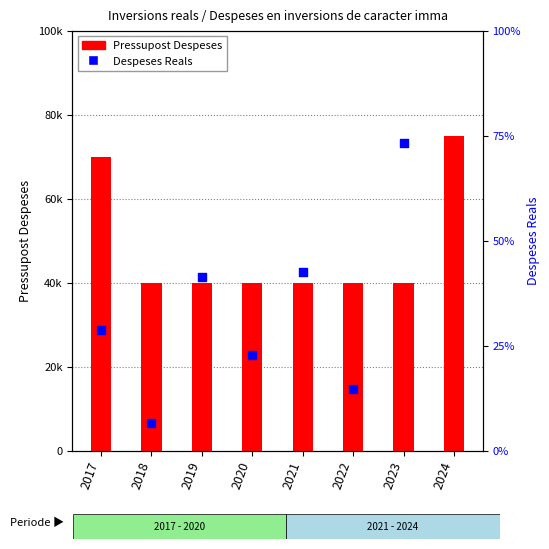

What is the ratio of the value at 2024 to the value at 2022?

1.9